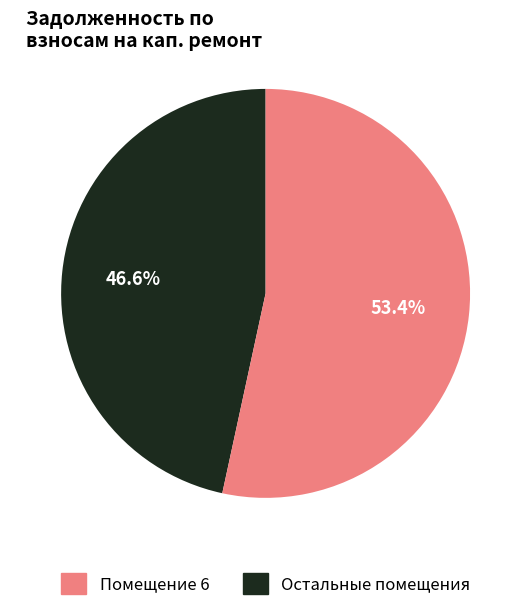

Is there a majority slice in this chart?

Yes